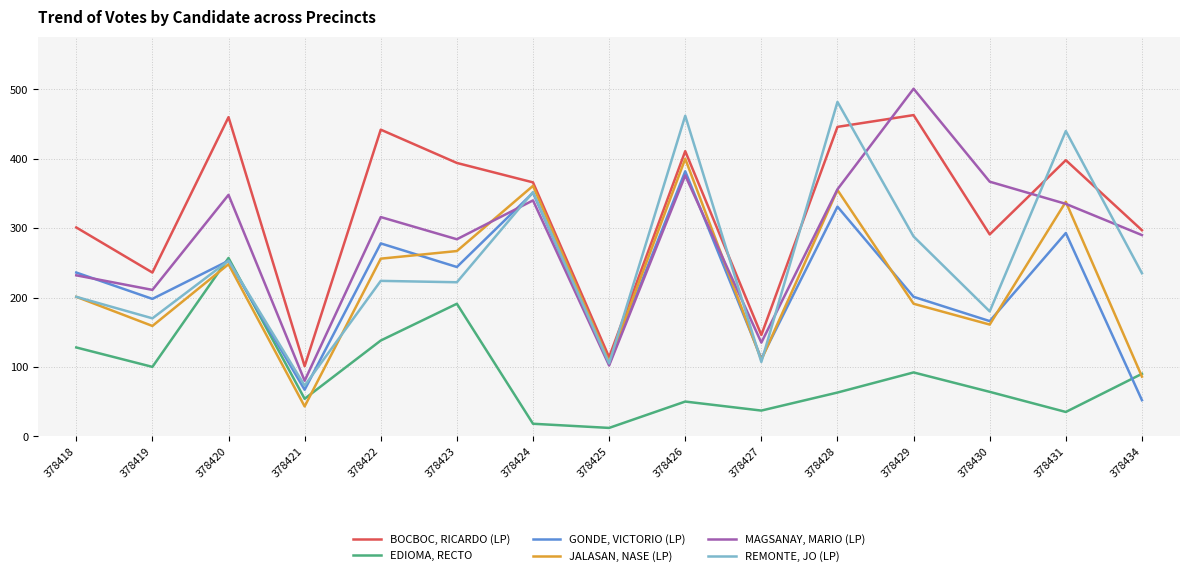

Which series has the largest total across all categories?

BOCBOC, RICARDO (LP)